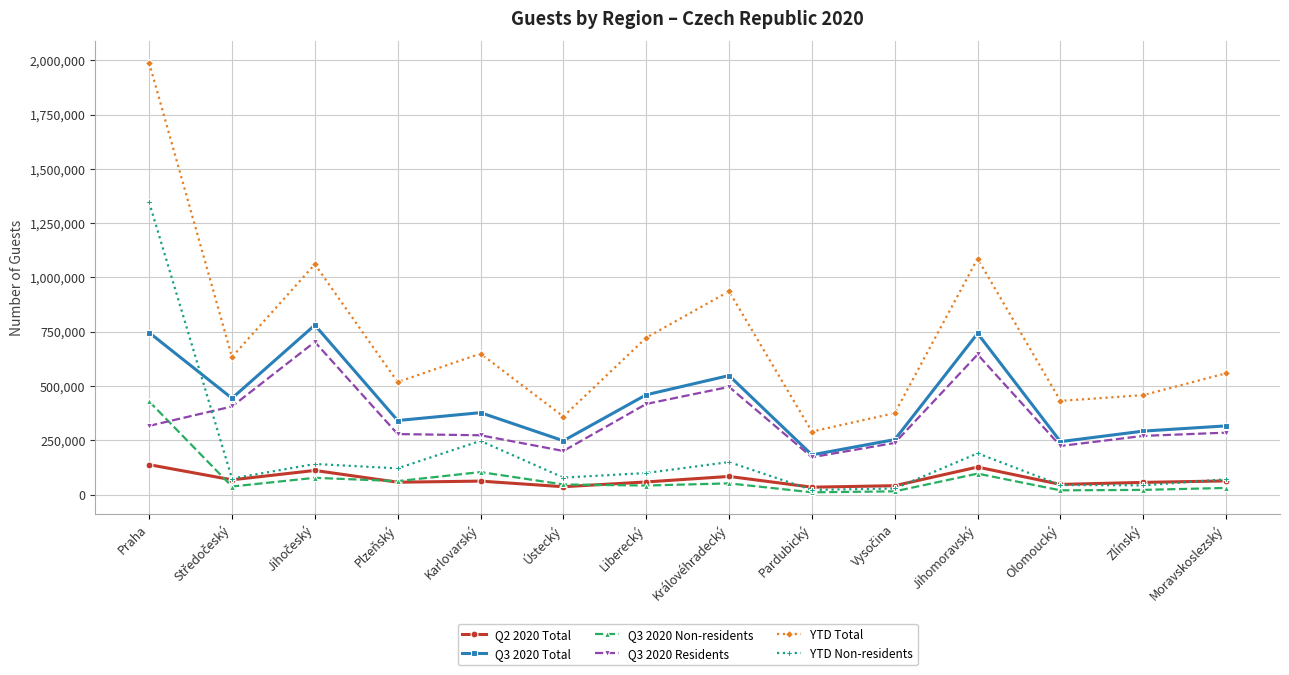

True or false: Q2 2020 Total and Q3 2020 Total cross at least once.

False